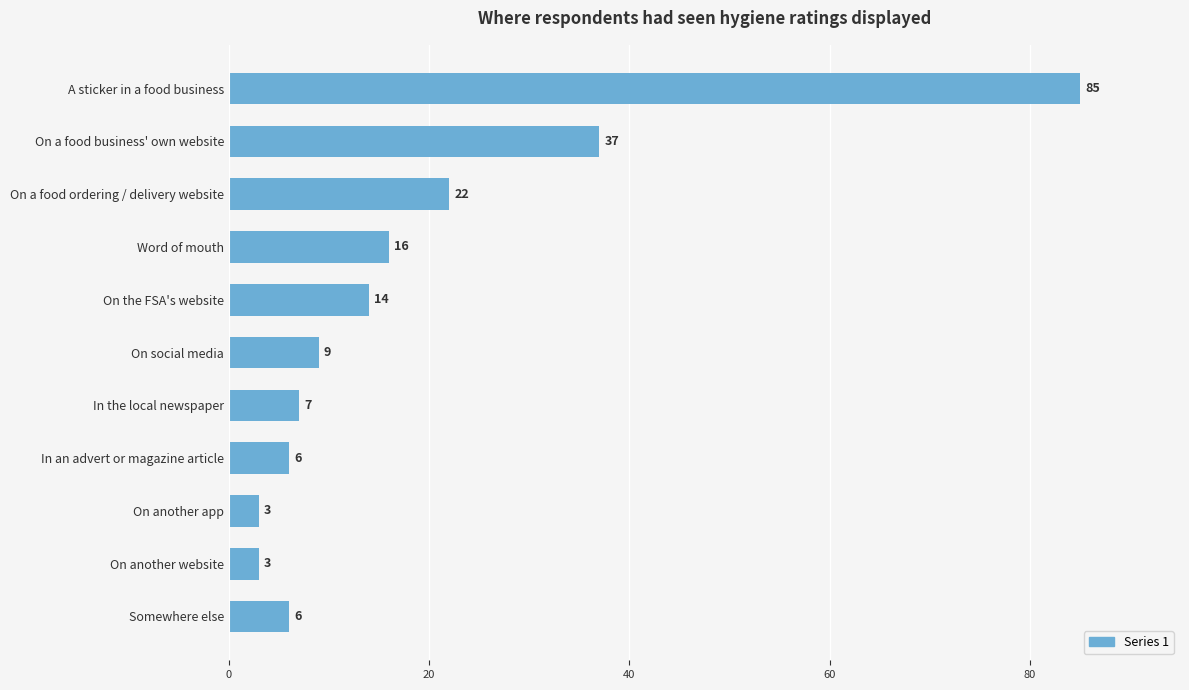

What is the smallest value displayed?

3